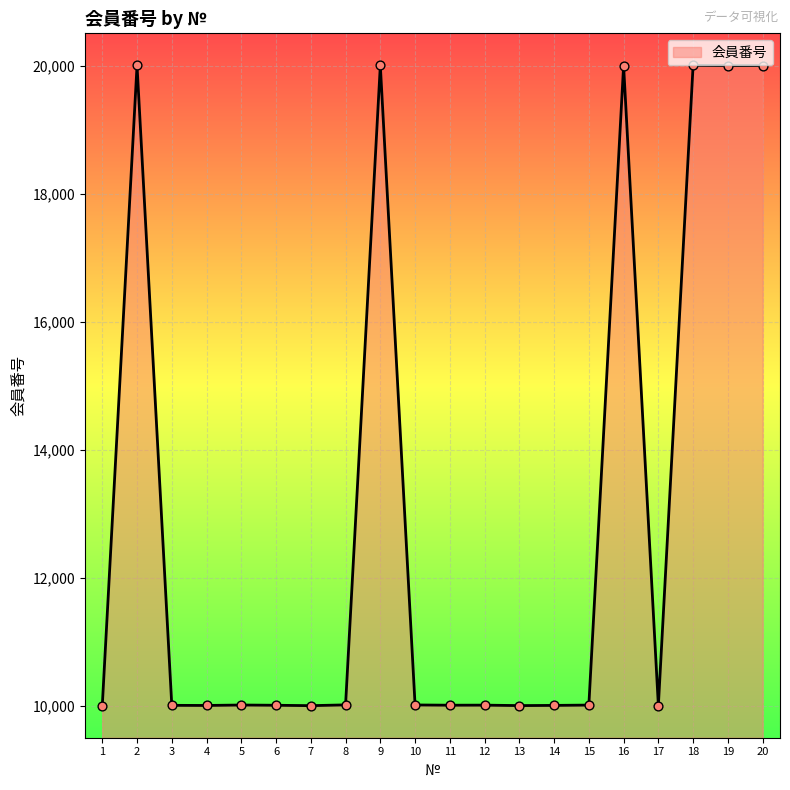

Which has a higher value, 16 or 17?

16